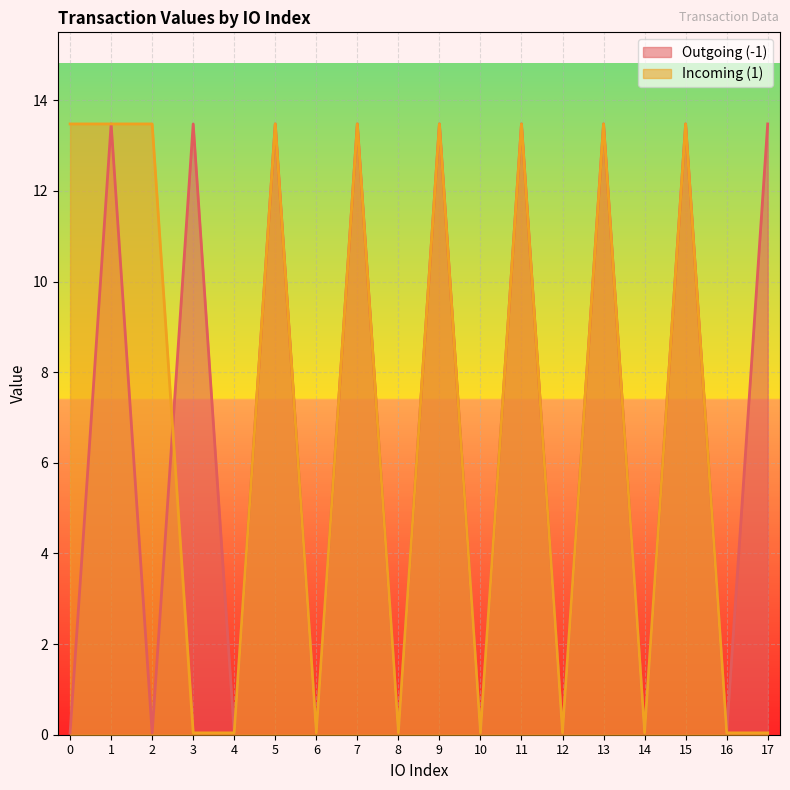

At which label is Incoming (1) closest to 6?

3